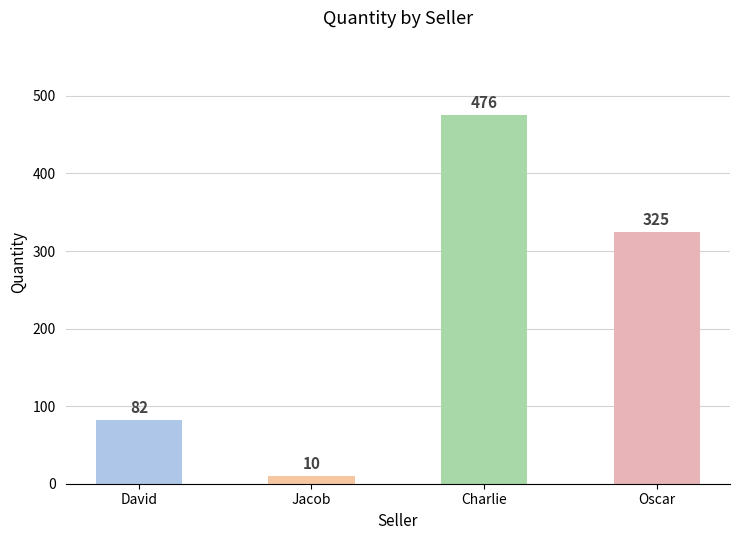

What is the difference between the maximum and second lowest values?

394